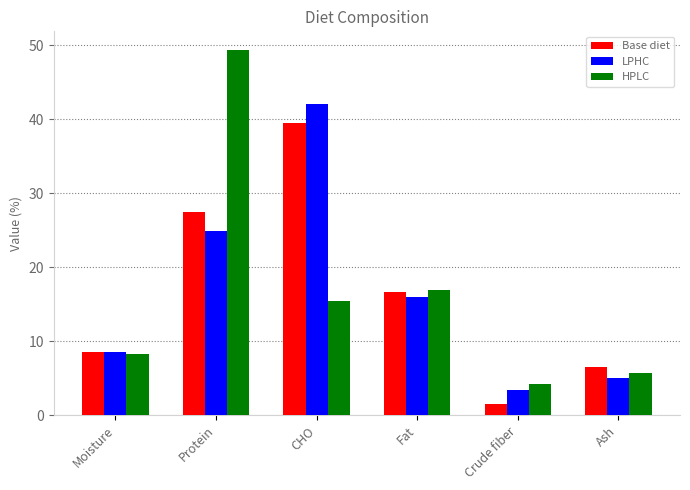

At how many categories does at least one series exceed 38?

2